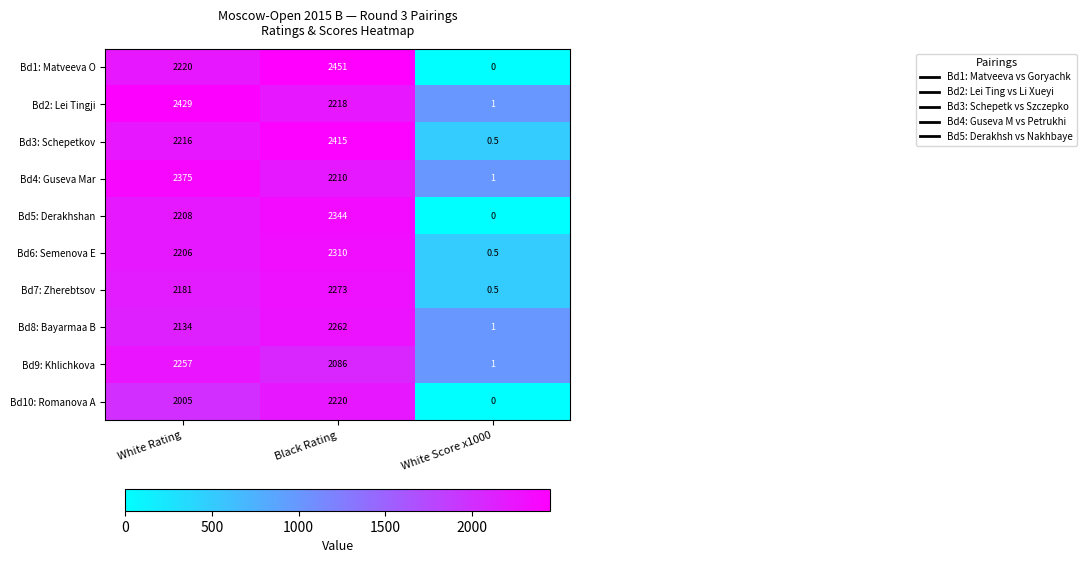

Reading left to right, list all the values displayed in this chart.

Bd1: Matveeva O: 2220.0	2451.0	0.0
Bd2: Lei Tingji: 2429.0	2218.0	1.0
Bd3: Schepetkov: 2216.0	2415.0	0.5
Bd4: Guseva Mar: 2375.0	2210.0	1.0
Bd5: Derakhshan: 2208.0	2344.0	0.0
Bd6: Semenova E: 2206.0	2310.0	0.5
Bd7: Zherebtsov: 2181.0	2273.0	0.5
Bd8: Bayarmaa B: 2134.0	2262.0	1.0
Bd9: Khlichkova: 2257.0	2086.0	1.0
Bd10: Romanova A: 2005.0	2220.0	0.0